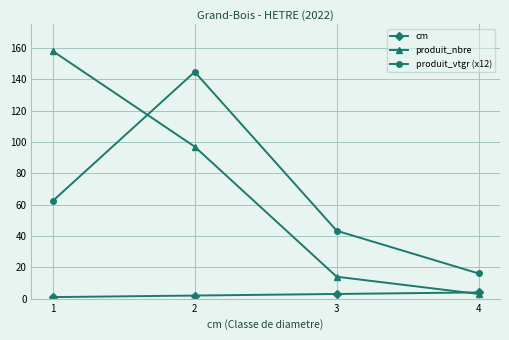

How many values in the produit_vtgr (x12) series exceed 62?

2